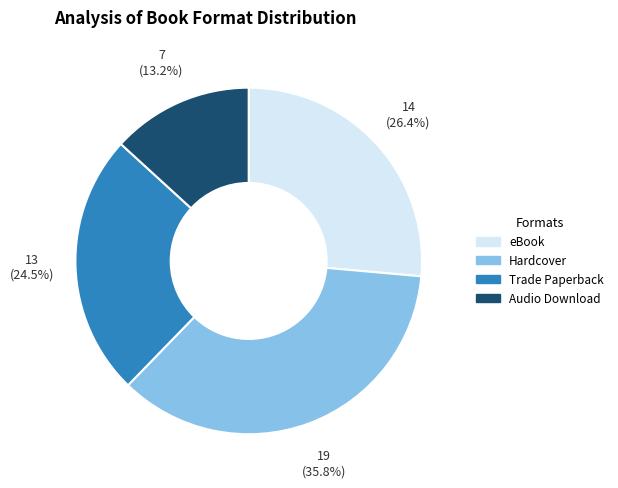

Which has a higher value, Hardcover or eBook?

Hardcover